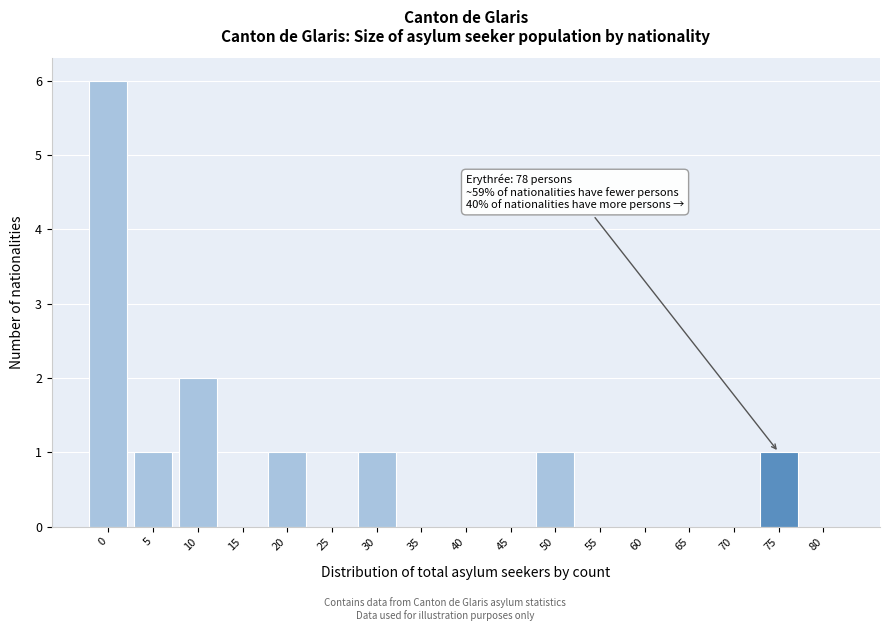

Reading left to right, list all the values displayed in this chart.

0=6	5=1	10=2	15=0	20=1	25=0	30=1	35=0	40=0	45=0	50=1	55=0	60=0	65=0	70=0	75=1	80=0